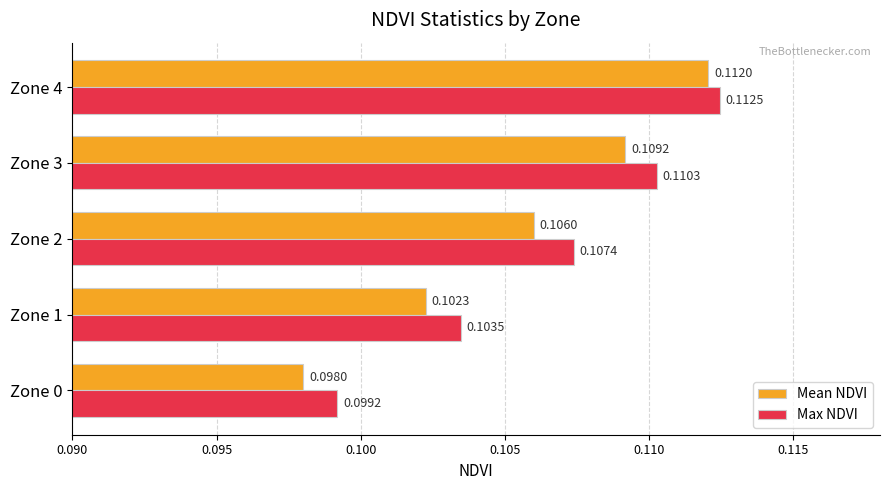

What is the sum of all Max NDVI values?

0.5